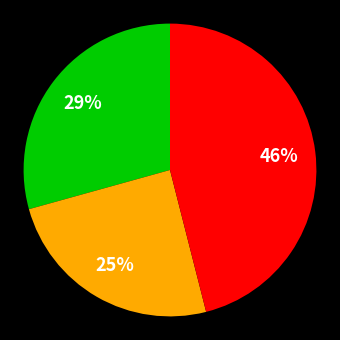

Is there any slice that represents more than half of the pie?

No